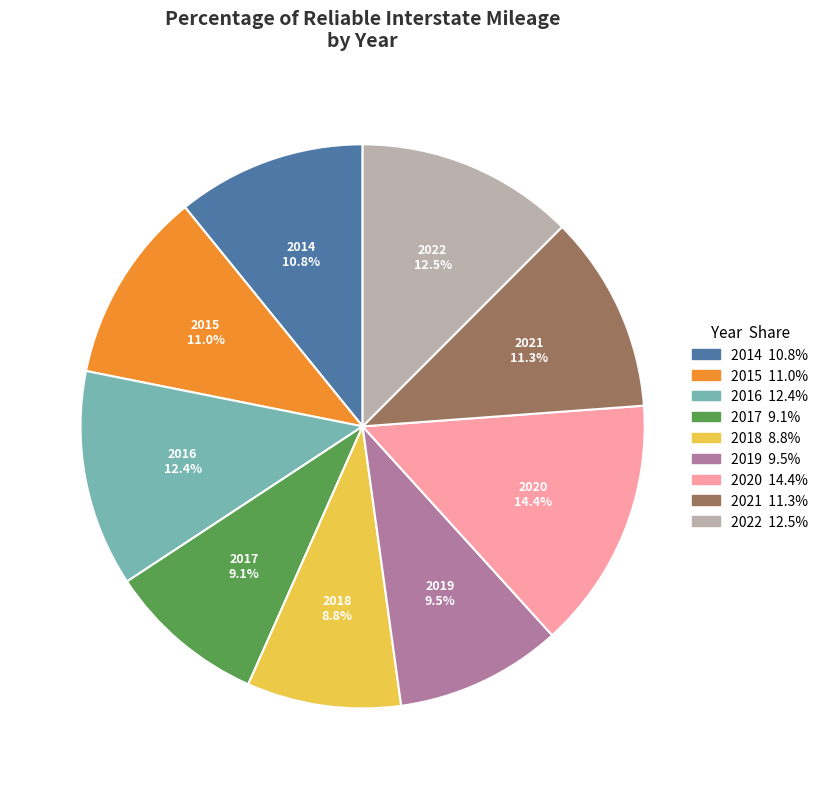

True or false: 2018 accounts for 9% of the total.

True